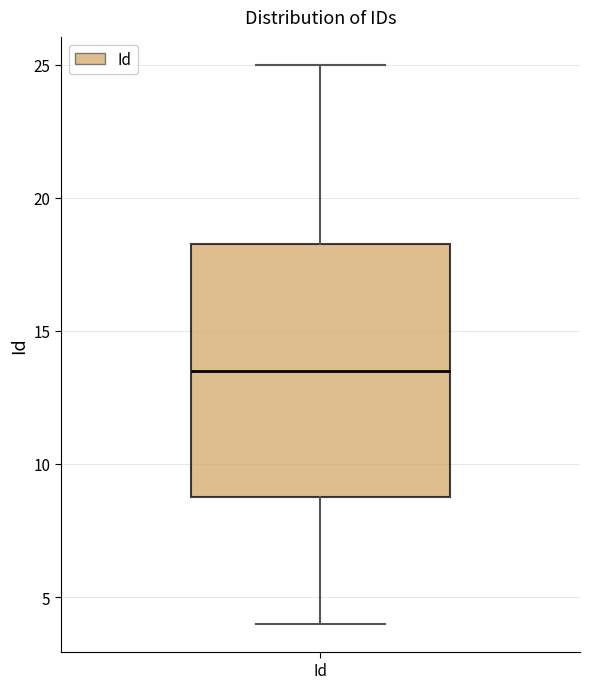

Where is the upper edge of the box for Id on the y-axis? The values are not printed on the chart, so give them approximately, as read against the axis.

18.5